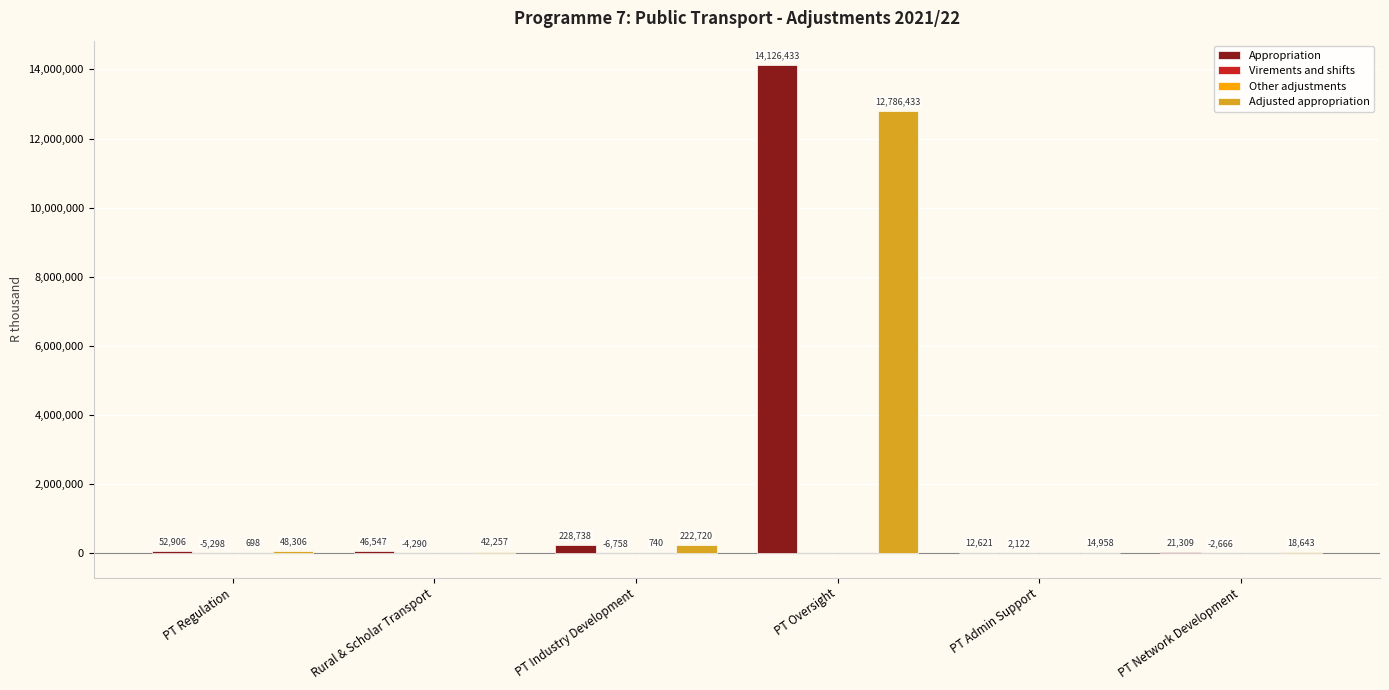

Which category has the highest value across all series?

PT Oversight